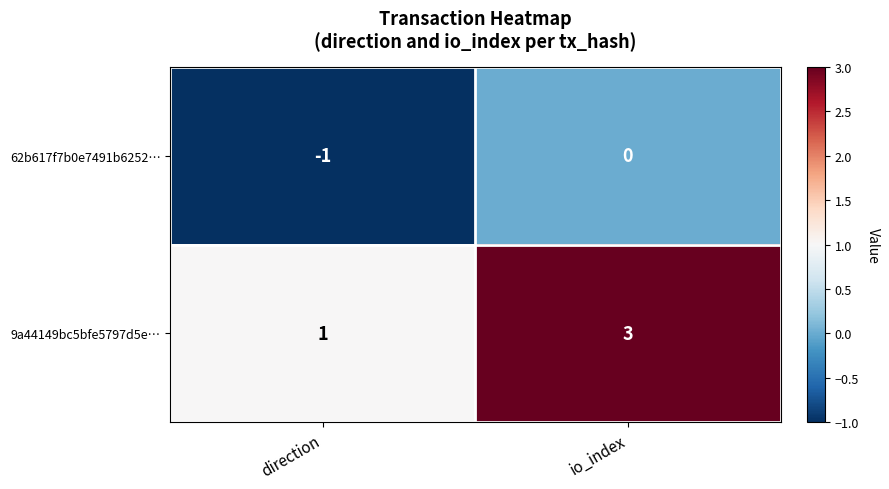

What is the sum of the 9a44149bc5bfe5797d5e… values at io_index and direction?

4